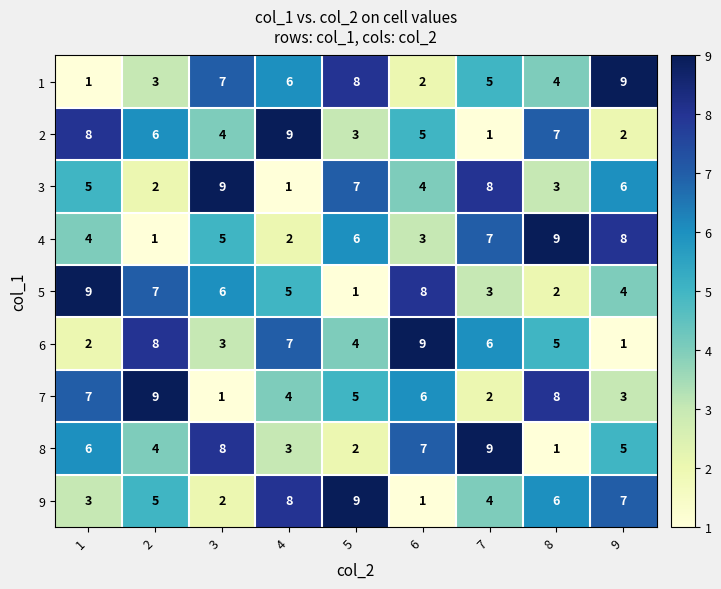

At which label is 6 closest to 5?

8